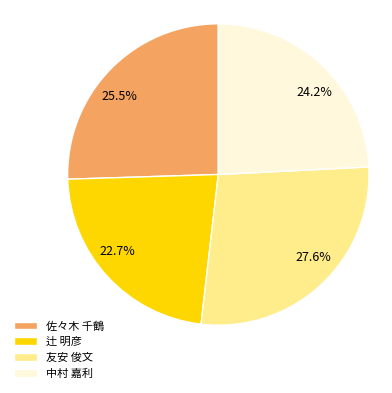

Which has a higher value, 27.6% or 24.2%?

27.6%